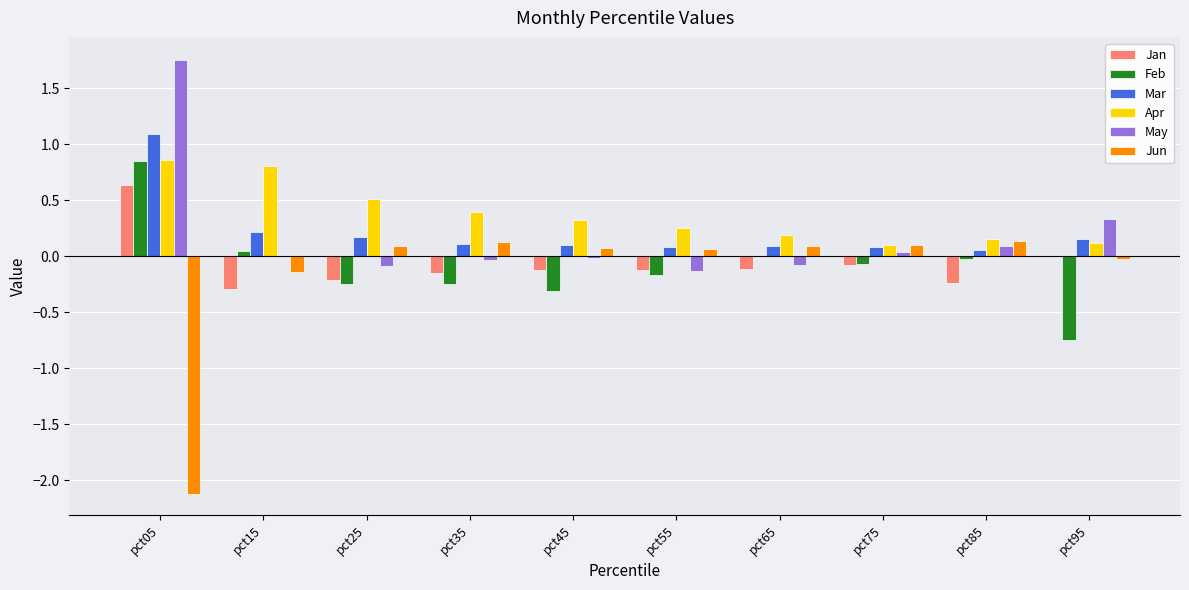

True or false: Jan has a value of -0.4 at pct85.

False